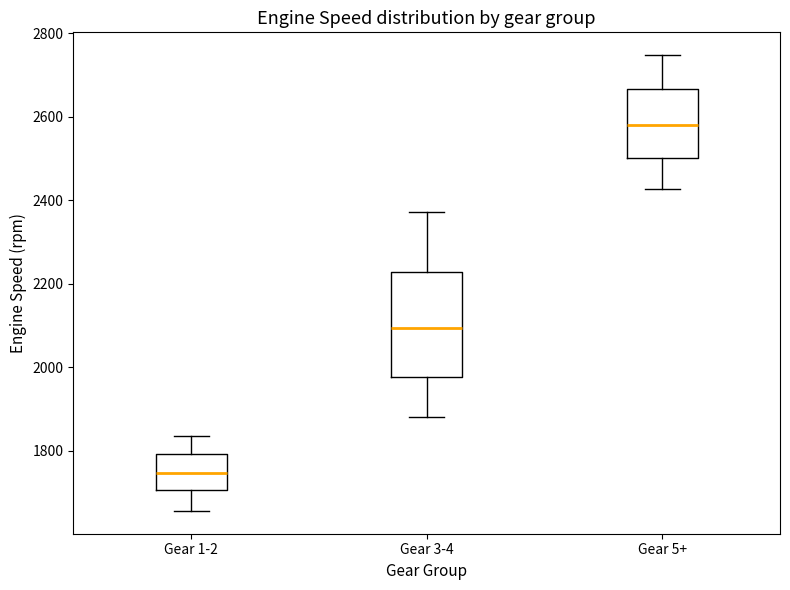

Which box is the tallest, from its lower edge to its upper edge?

Gear 3-4